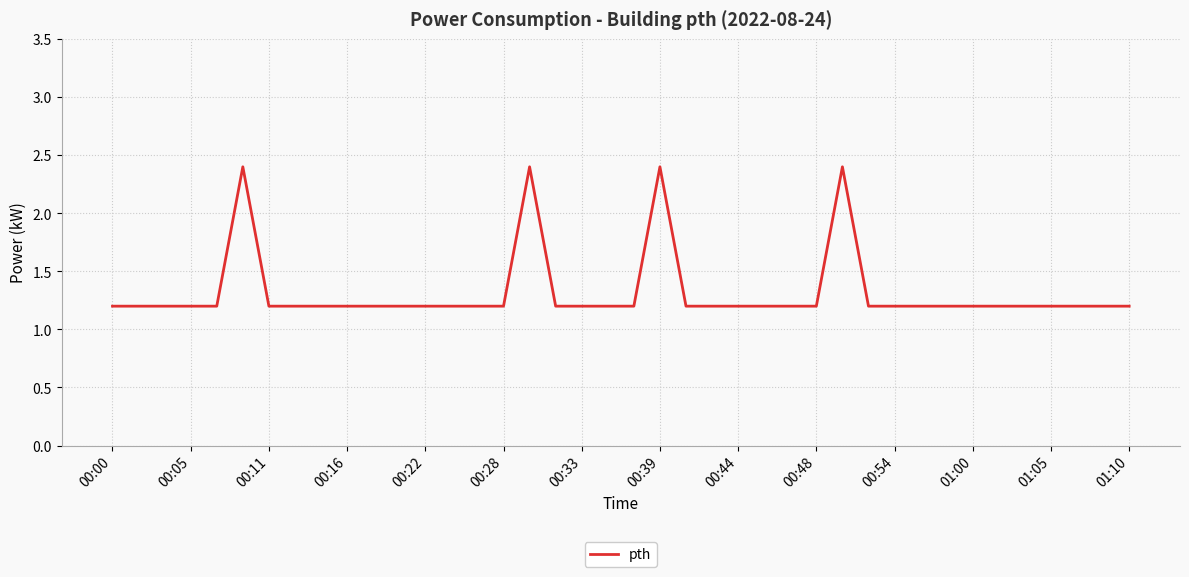

What is the average value?

1.3